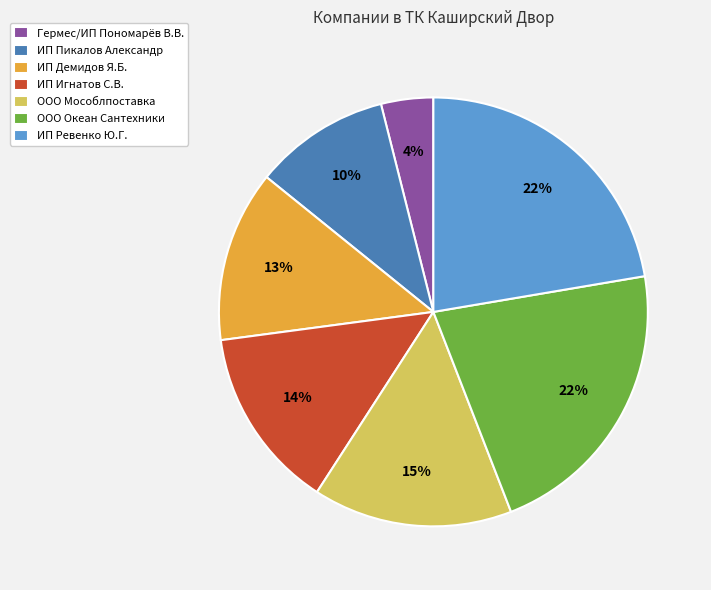

To the nearest percent, what is the combined percentage of ИП Ревенко Ю.Г. and ИП Демидов Я.Б.?

35%